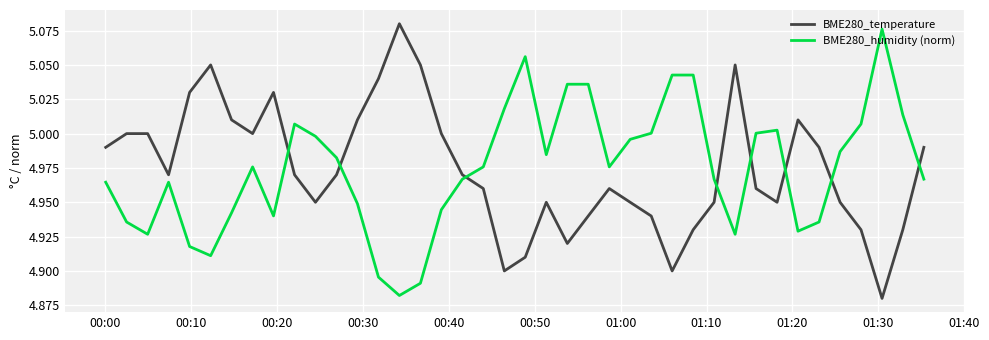

After their last crossing, which series has the higher values: BME280_humidity (norm) or BME280_temperature?

BME280_temperature